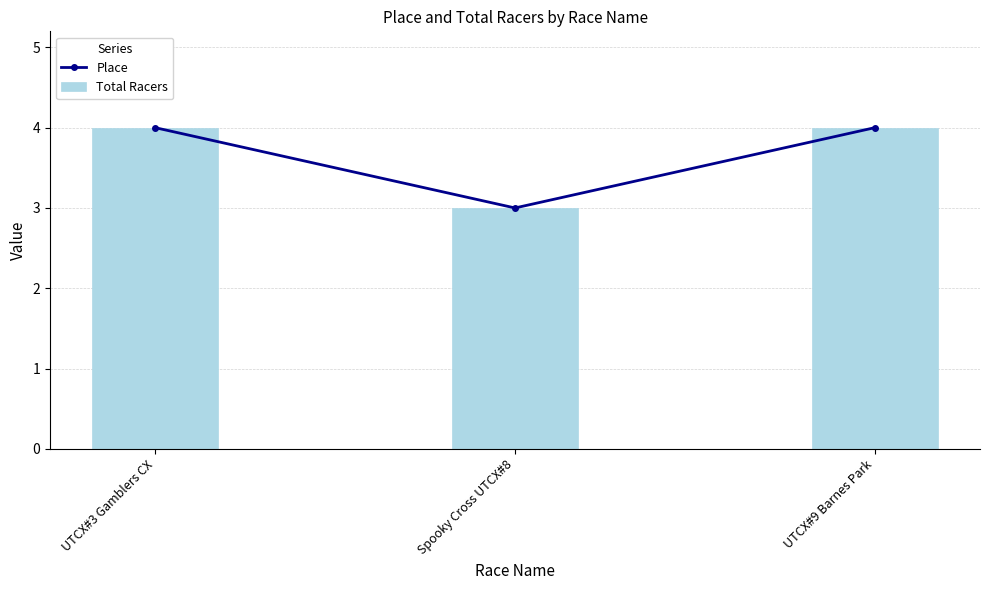

At which category is the sum across all series the highest?

UTCX#3 Gamblers CX